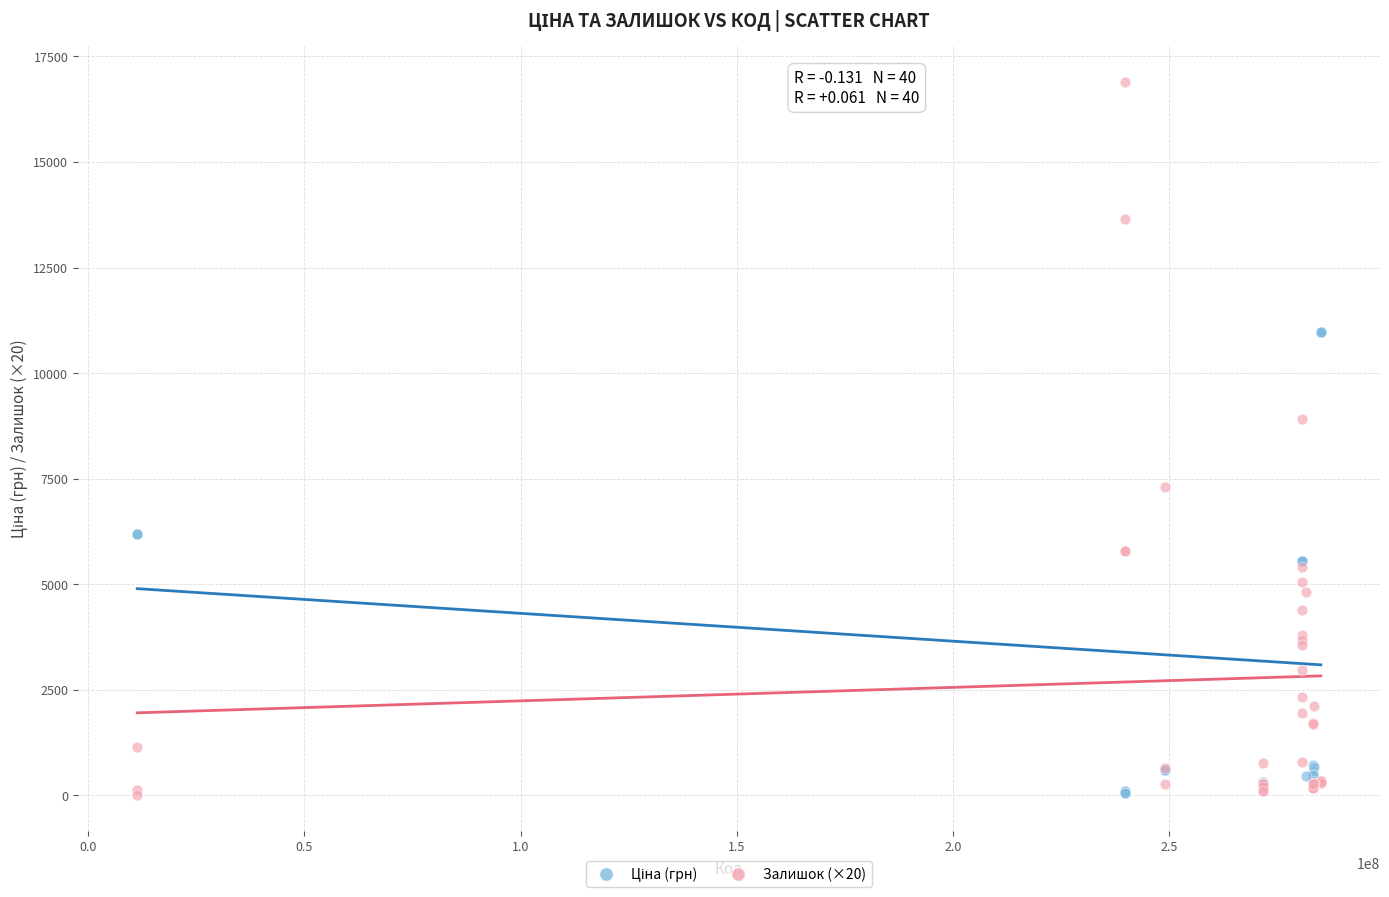

Across all series, what Y value is closest to 8450?

8920.0